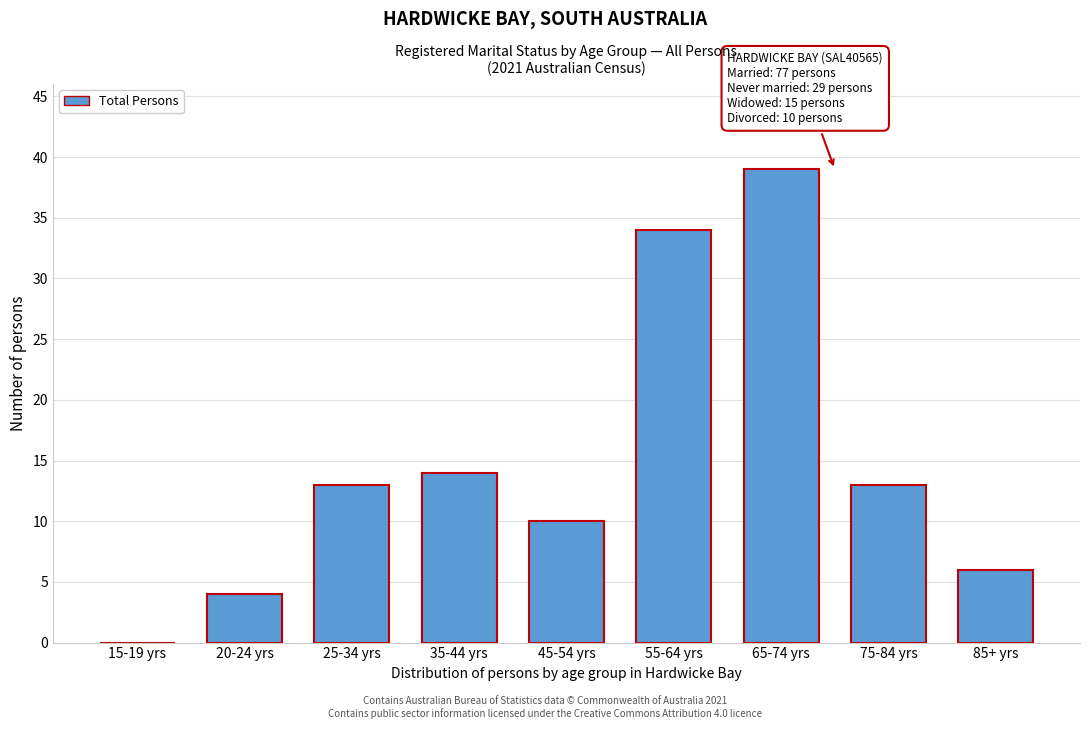

Reading left to right, transcribe all the data shown in this chart.

15-19 yrs=0	20-24 yrs=4	25-34 yrs=13	35-44 yrs=14	45-54 yrs=10	55-64 yrs=34	65-74 yrs=39	75-84 yrs=13	85+ yrs=6